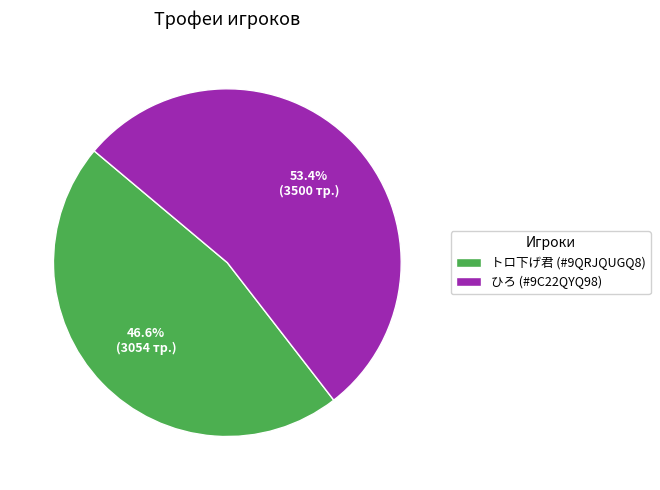

Is it true that ひろ (#9C22QYQ98) is 53% of the pie?

True